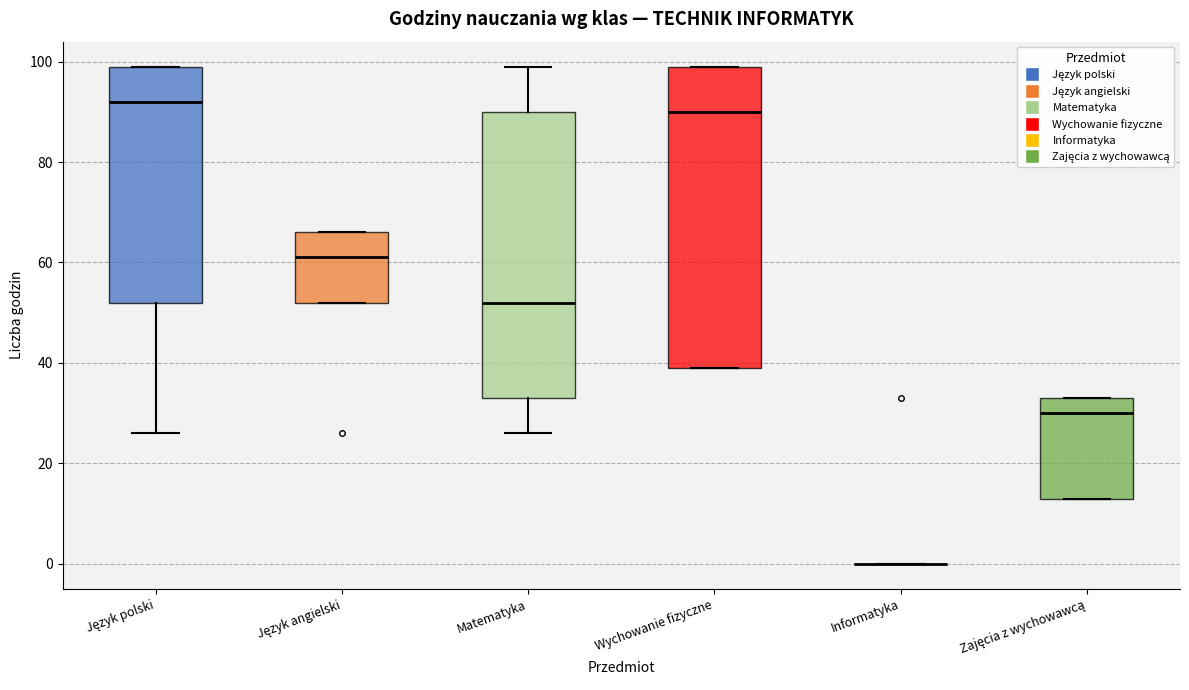

Reading left to right, transcribe this box plot: for each box, give where its median line is, the range the box spans, and where its two whiskers end, as read against the y-axis. The values are not printed on the chart, so give them approximately, as read against the axis.

Język polski: median 92, box 52 to 100, whiskers 26 to 100
Język angielski: median 62, box 52 to 66, whiskers 52 to 66
Matematyka: median 52, box 34 to 90, whiskers 26 to 100
Wychowanie fizyczne: median 90, box 40 to 100, whiskers 40 to 100
Informatyka: box collapsed to a line at 0, whiskers 0 to 0
Zajęcia z wychowawcą: median 30, box 14 to 34, whiskers 14 to 34